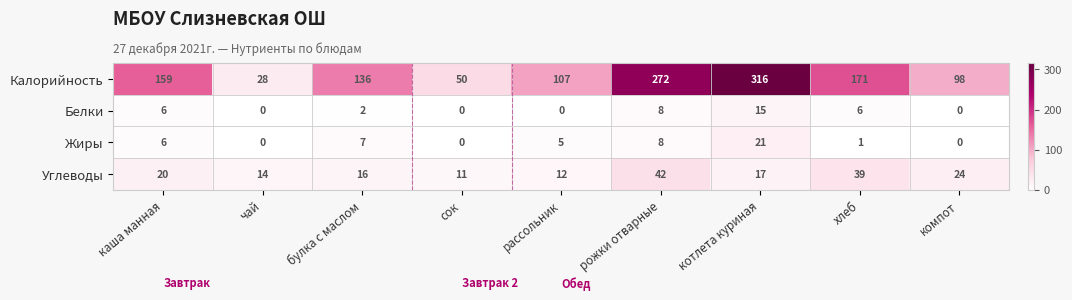

Where is Калорийность nearest to the value 172?

хлеб